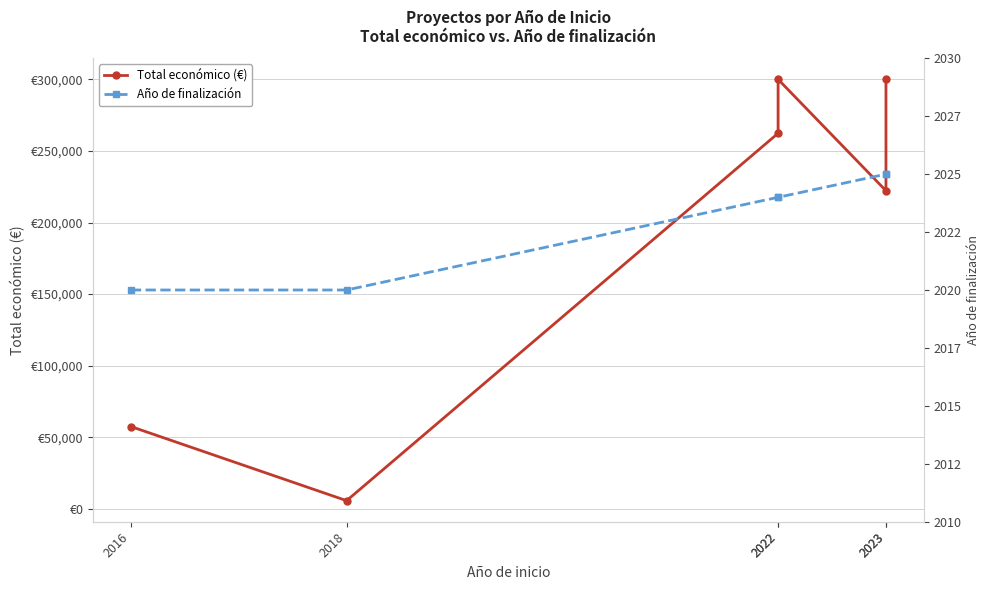

How many categories are shown in the chart?

6